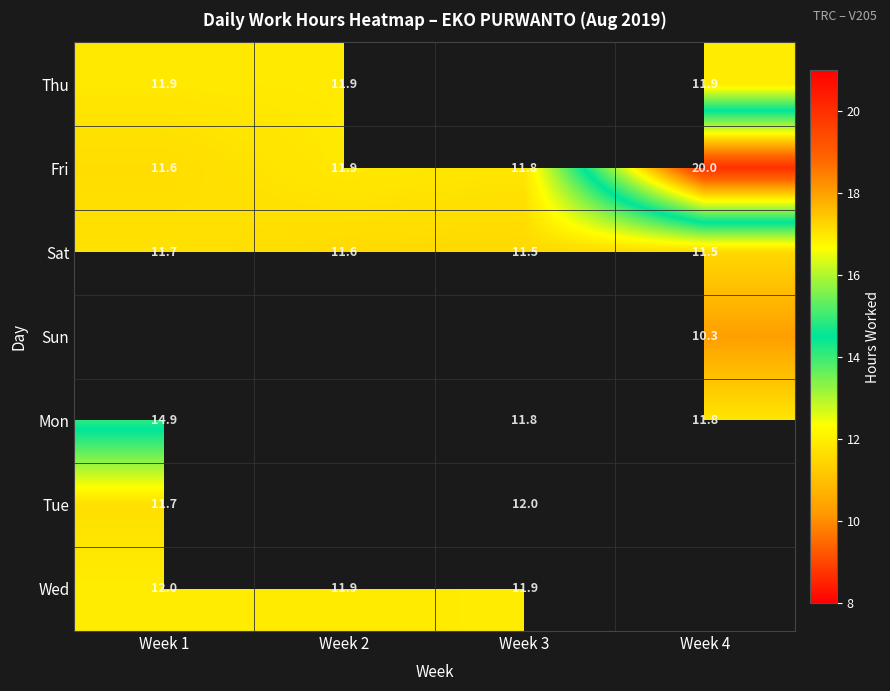

How many categories are shown in the chart?

4